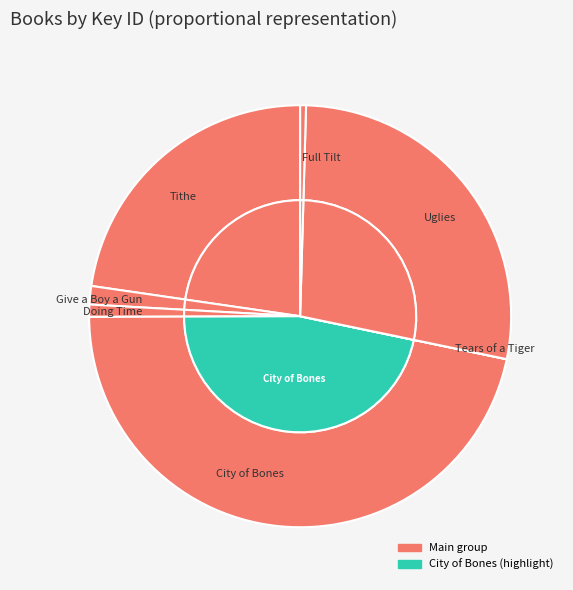

Do Give a Boy a Gun and City of Bones together represent more than half of the pie?

No